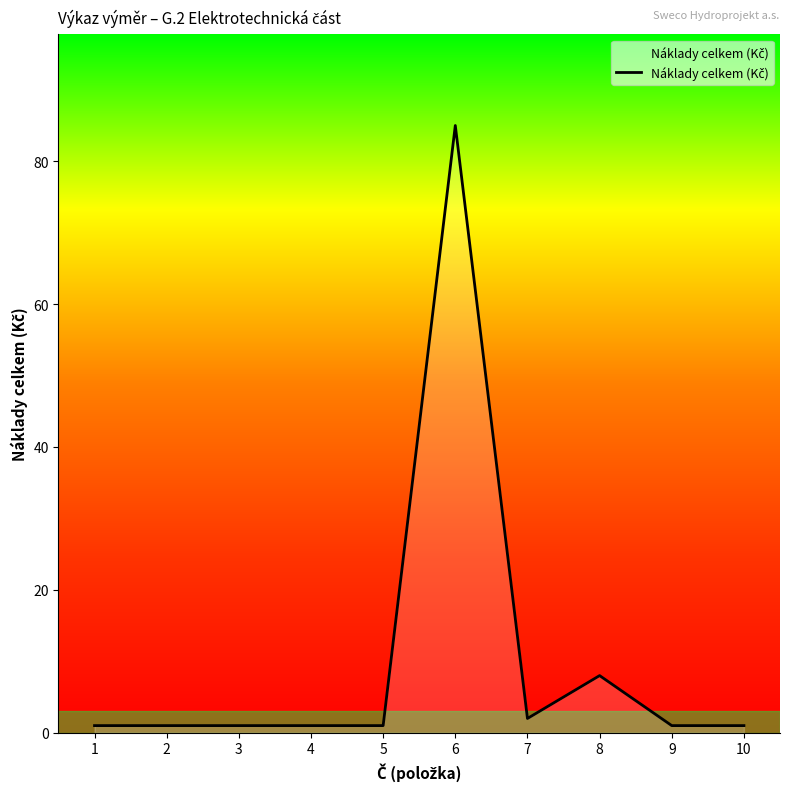

True or false: the data shows 85 at 6.

True